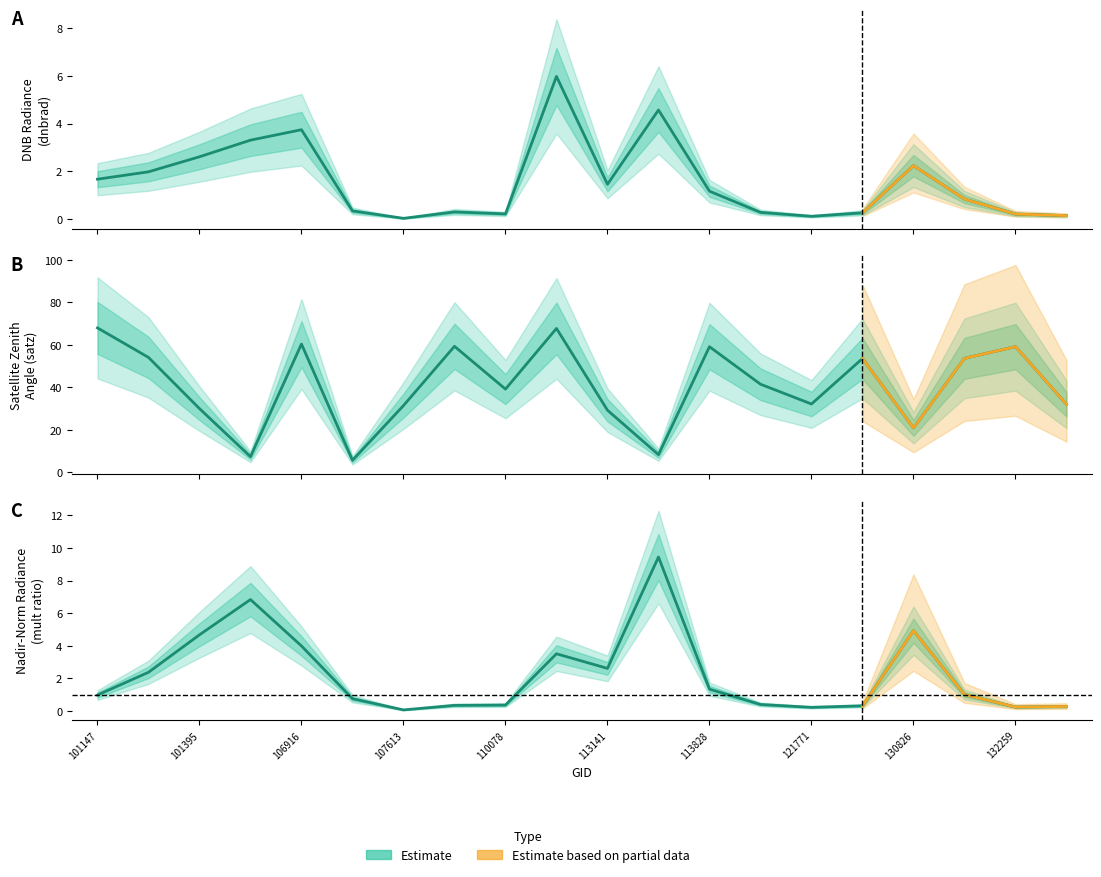

The value of satz at 121771 is 53.6. True or false?

False